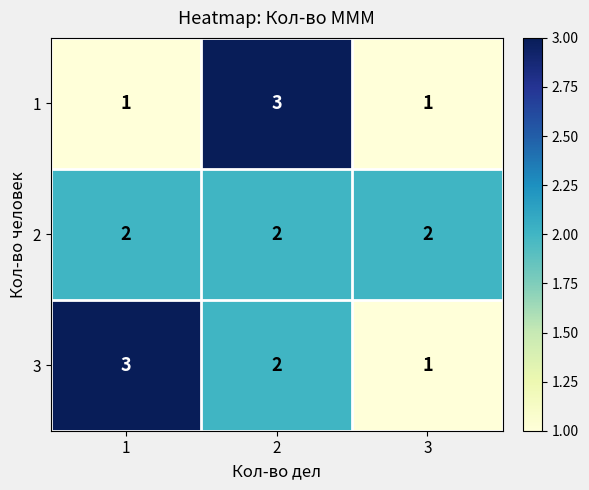

How many 3 values are between 1 and 3?

3